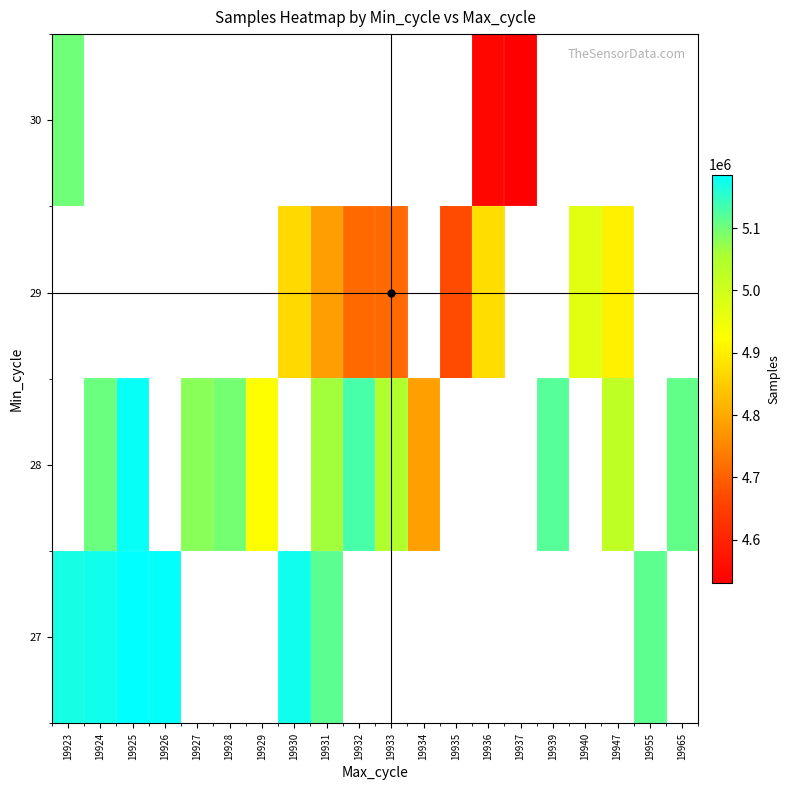

List the series in order of their peak value, lowest first.

27, 28, 29, 30